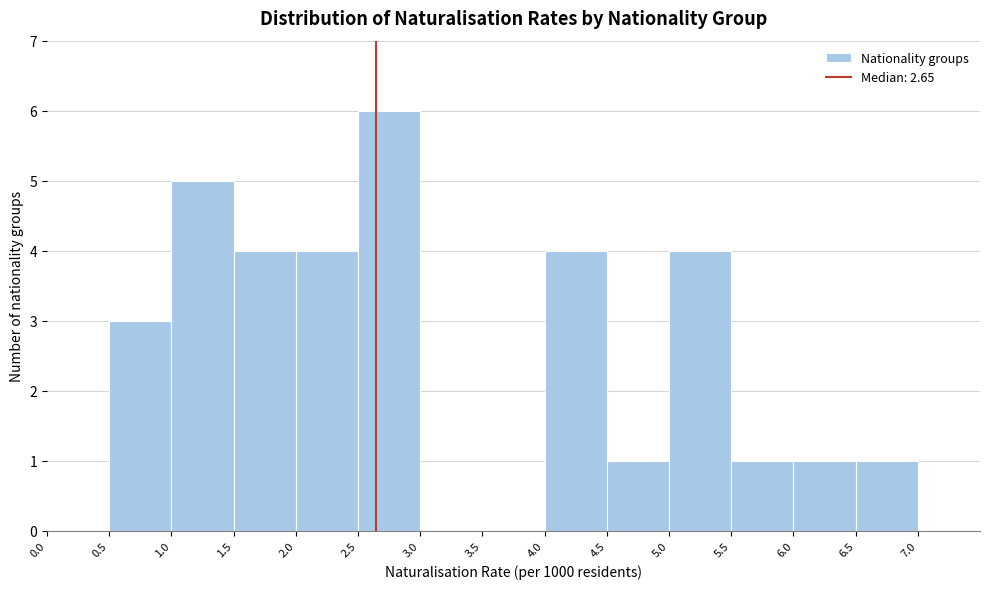

What is the height of the bar covering 6.0 to 6.5 on the x-axis? The values are not printed on the chart, so give them approximately, as read against the axis.

1